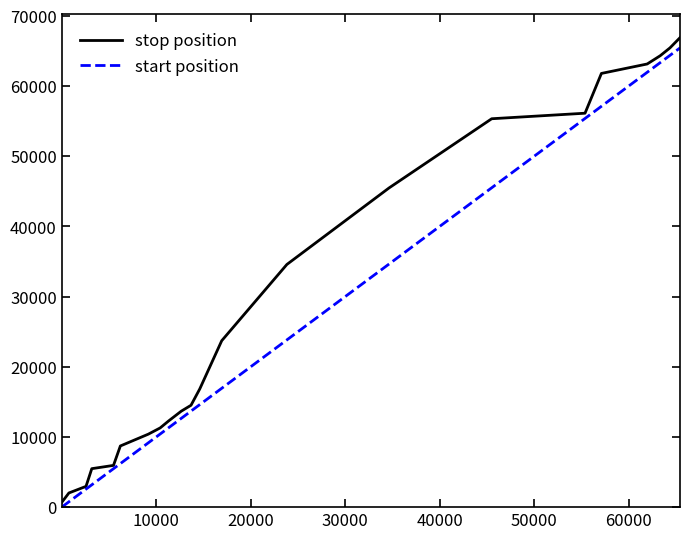

Rank the series by their average value, from lowest to highest.

start position, stop position